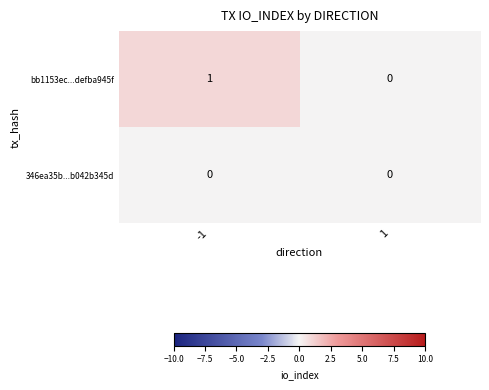

The 346ea35b...b042b345d series shows 0 at 1. True or false?

True